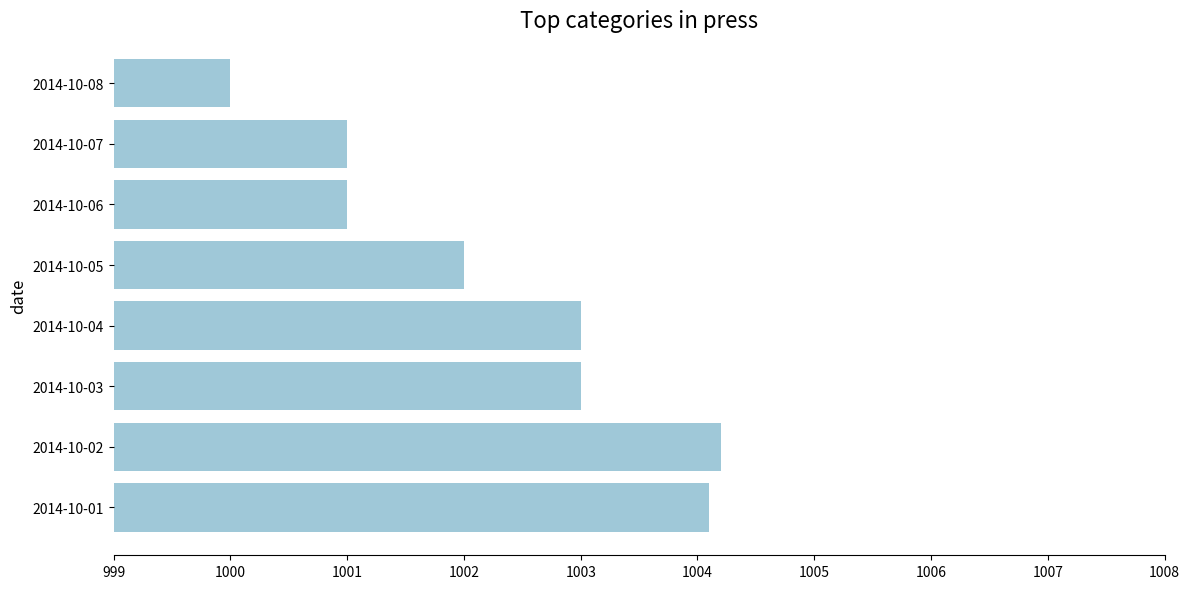

True or false: the data shows 693.0 at 2014-10-08.

False